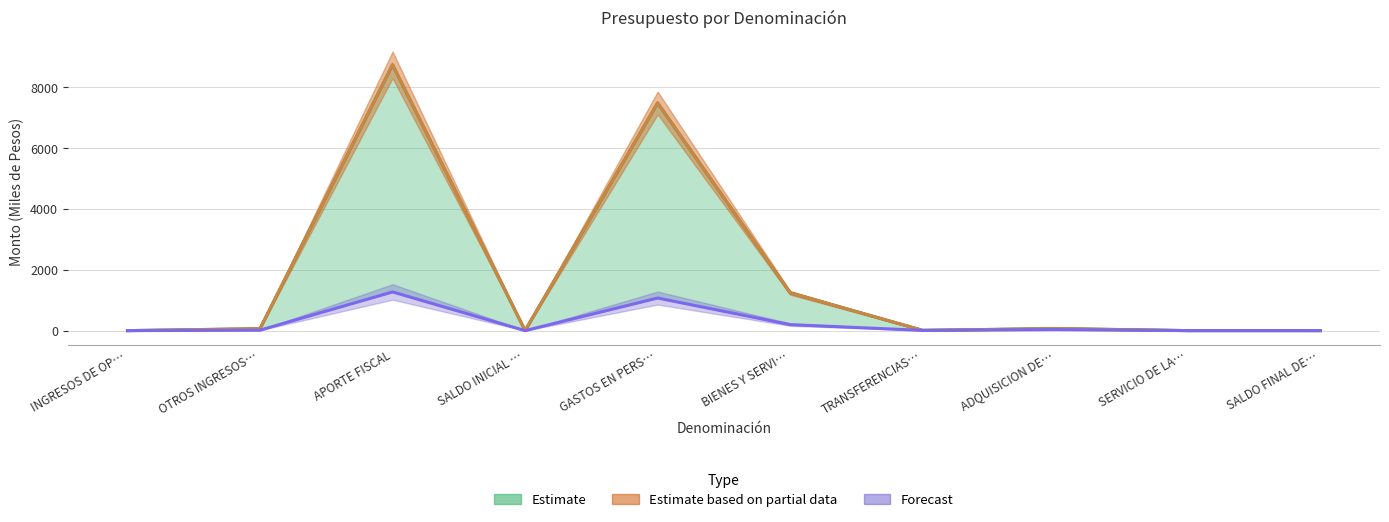

What position from the left is OTROS INGRESOS…?

2